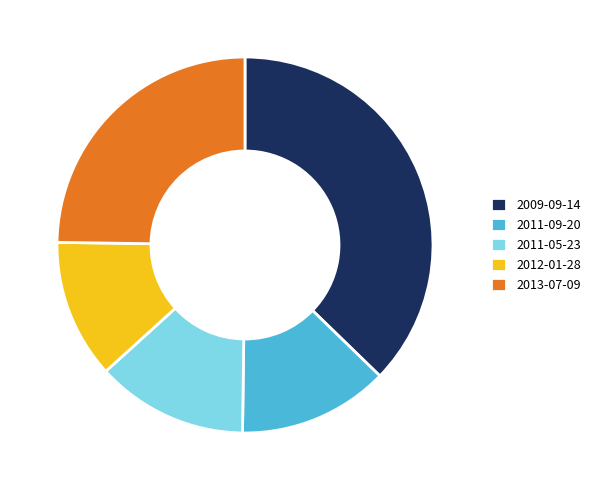

Which category has the smallest portion of the pie?

2012-01-28